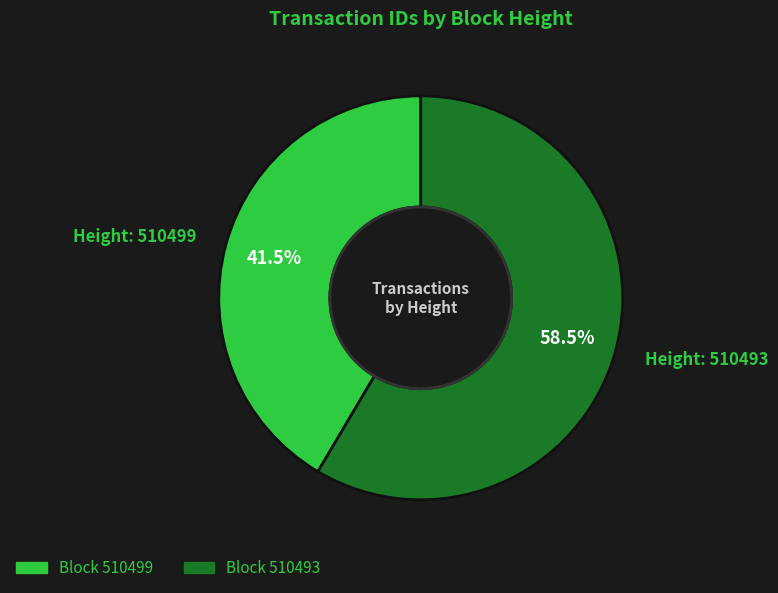

Is there any slice that represents more than half of the pie?

Yes